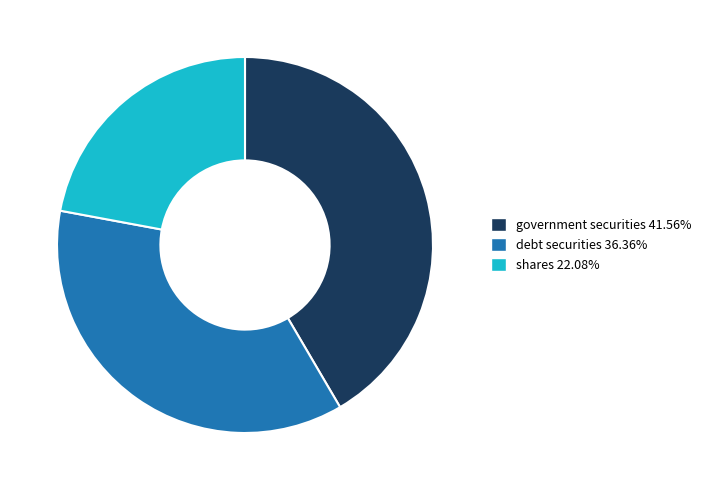

Do shares and debt securities together represent more than half of the pie?

Yes